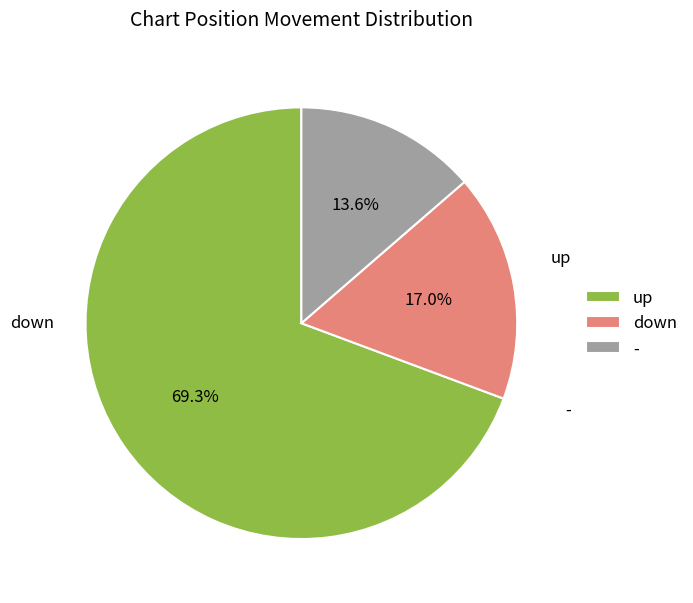

Count the number of slices in the pie.

3